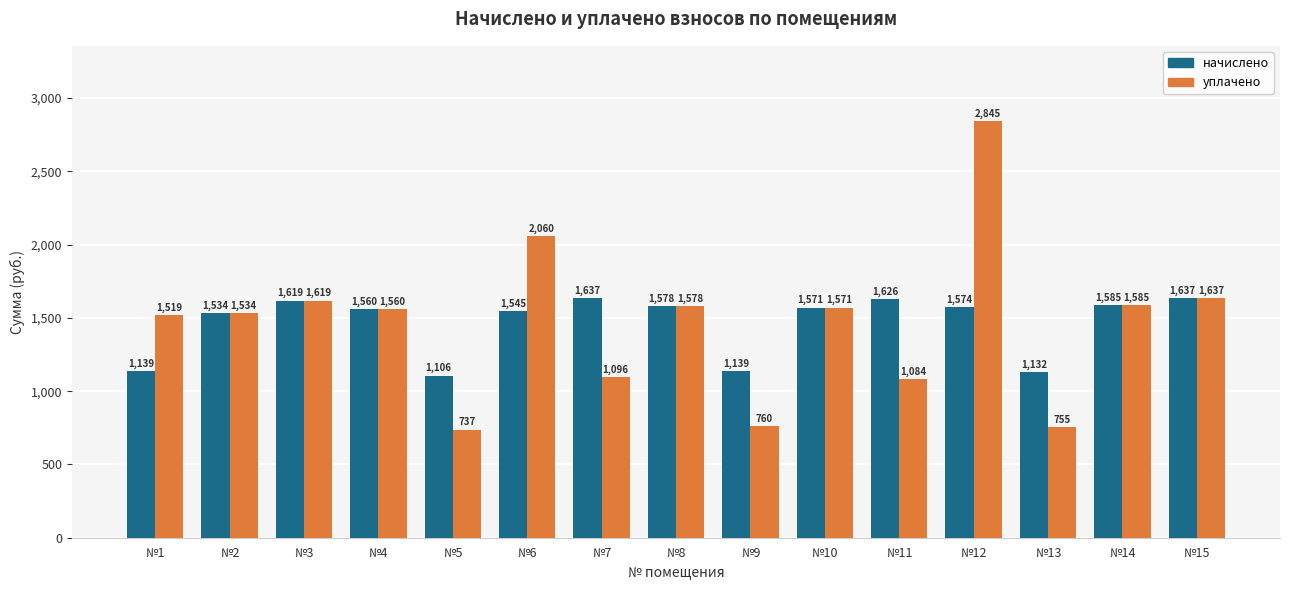

Which series has the widest spread of values?

уплачено